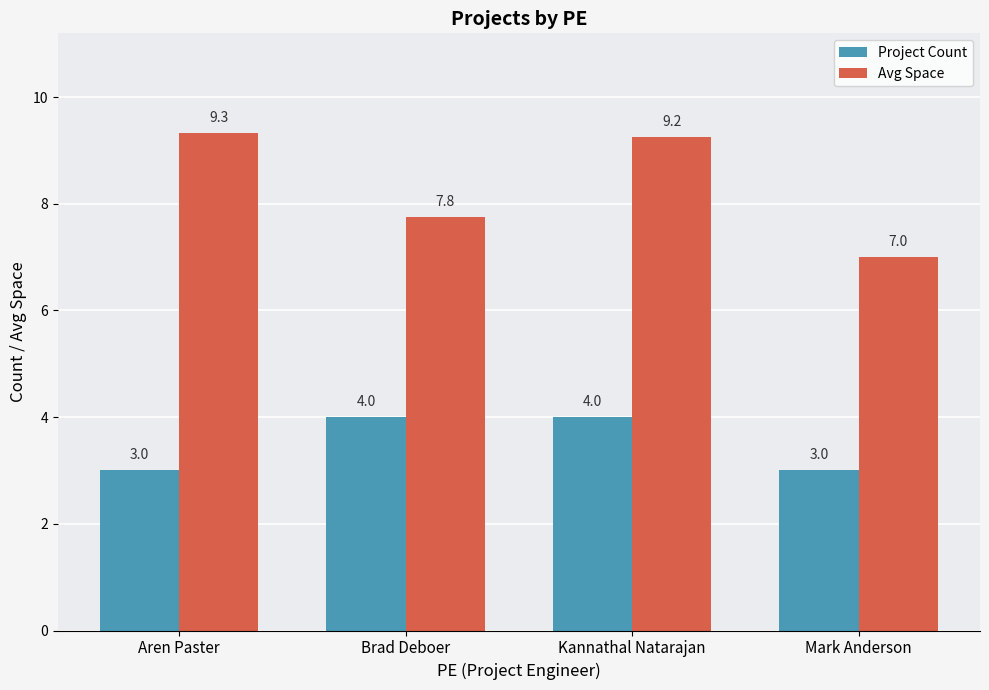

Which series has the widest spread of values?

Avg Space